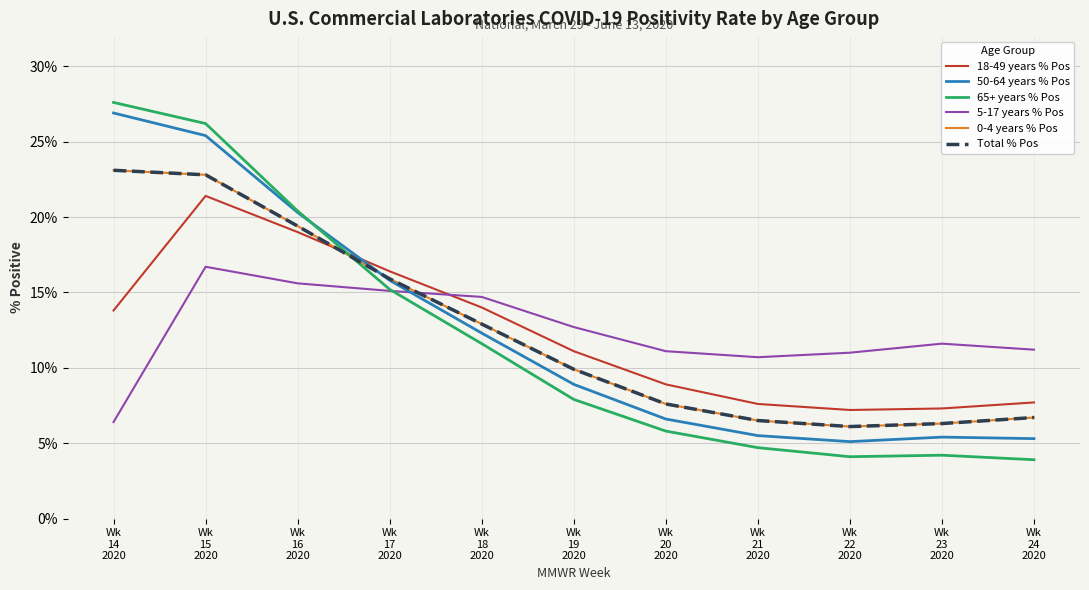

The Total % Pos series shows 6.7 at Wk
24
2020. True or false?

True